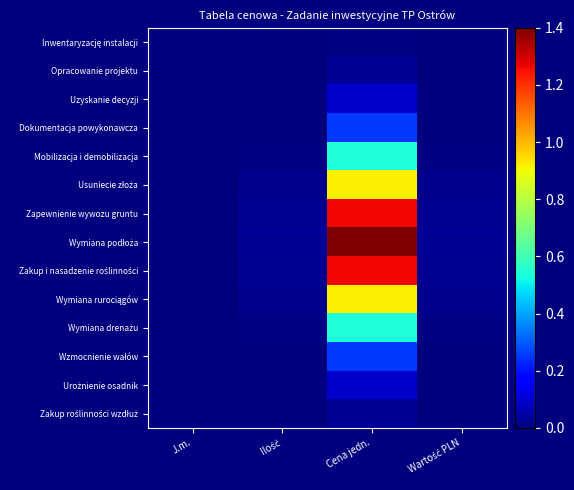

Which series has the largest total across all categories?

Wymiana podłoża